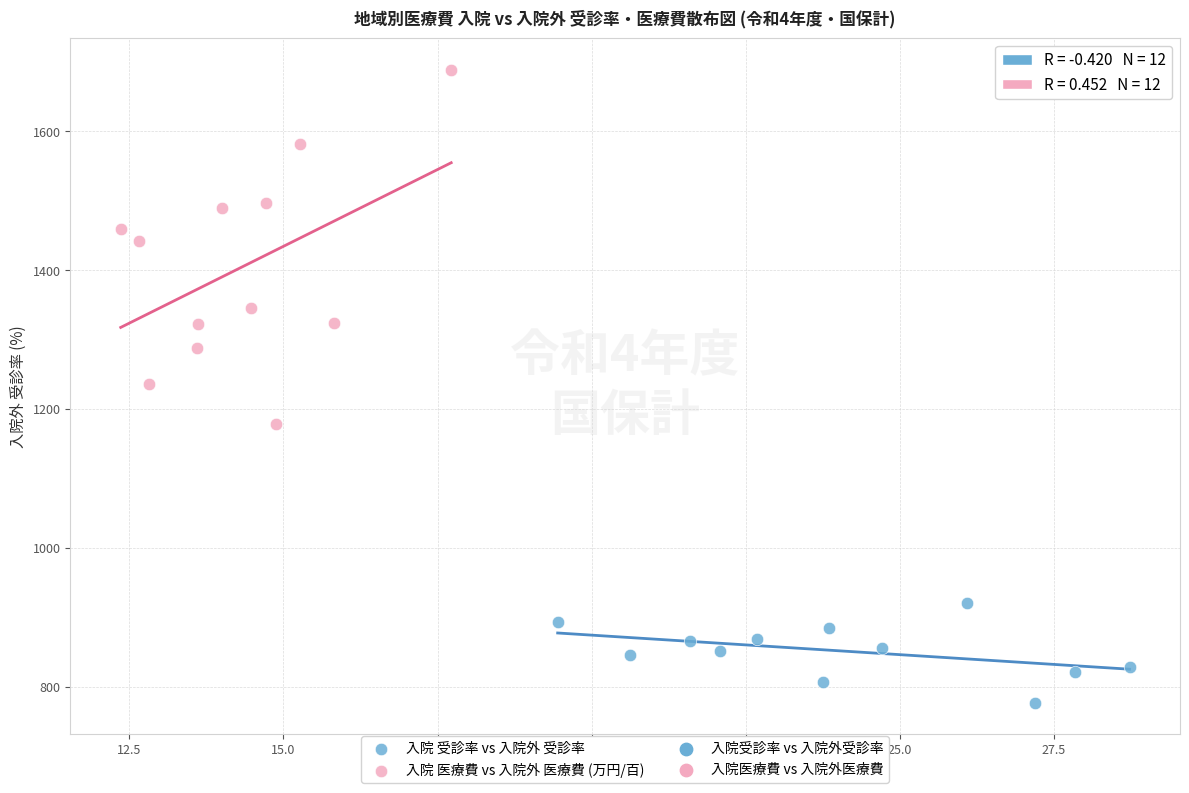

Which series has the largest Y range (max minus min)?

入院 医療費 vs 入院外 医療費 (万円/百)